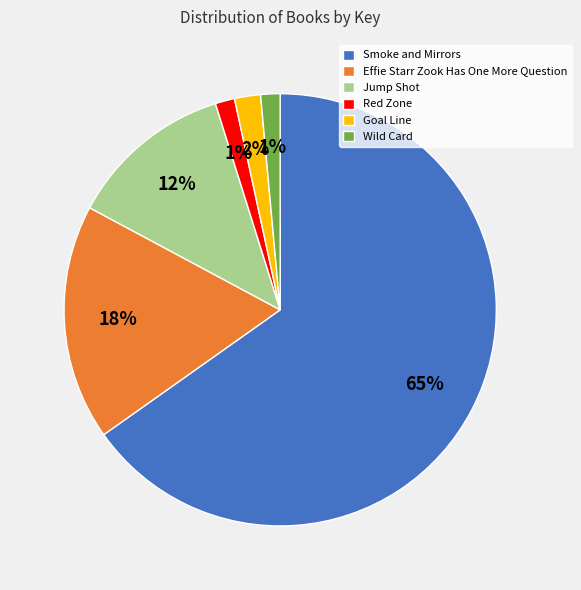

Is it true that Jump Shot is 25% of the pie?

False